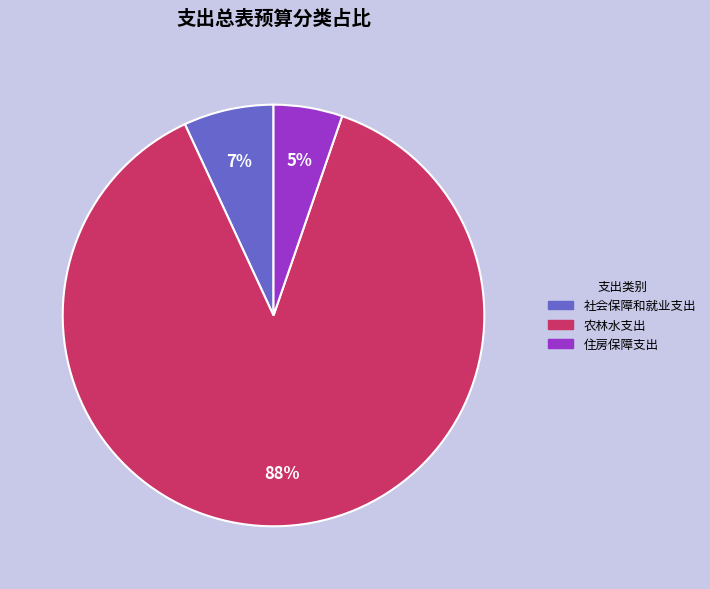

Which slice represents more than half of the pie?

农林水支出